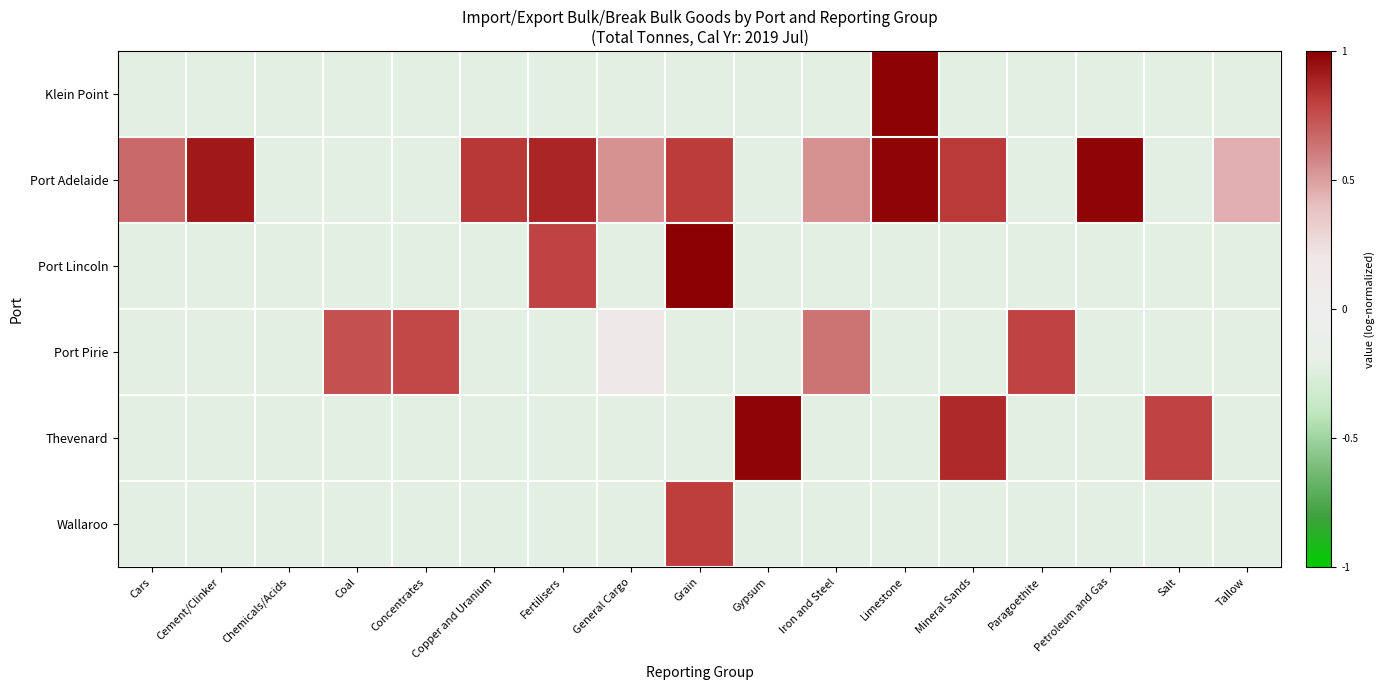

Which series has the largest total across all categories?

Port Adelaide